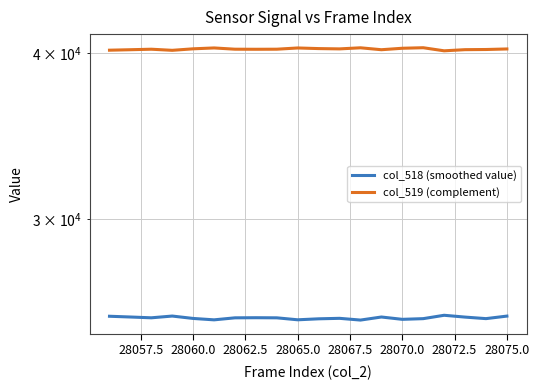

True or false: col_519 (complement) and col_518 (smoothed value) cross at least once.

False